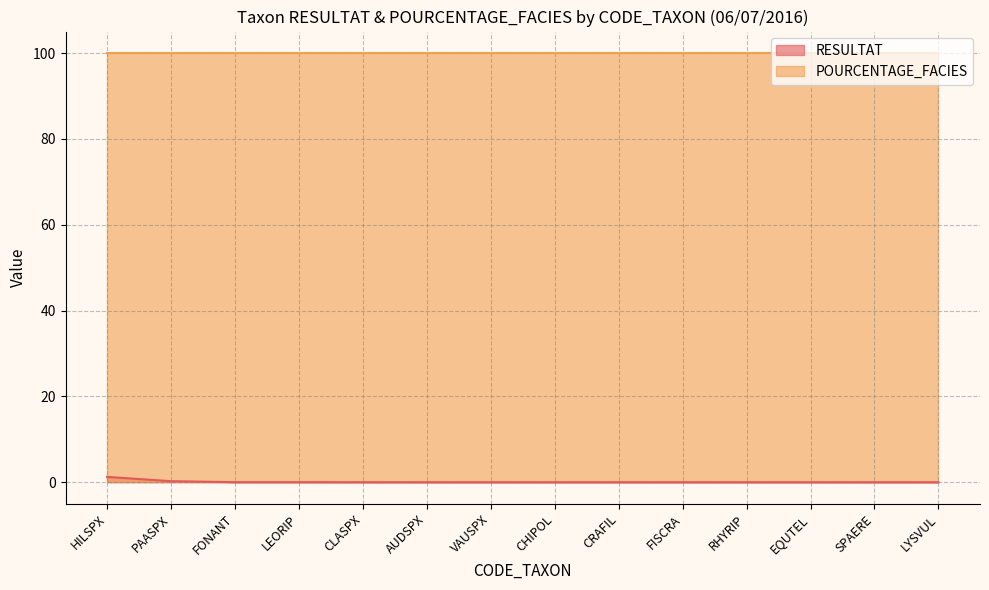

True or false: the data shows 0.0 at FONANT.

False